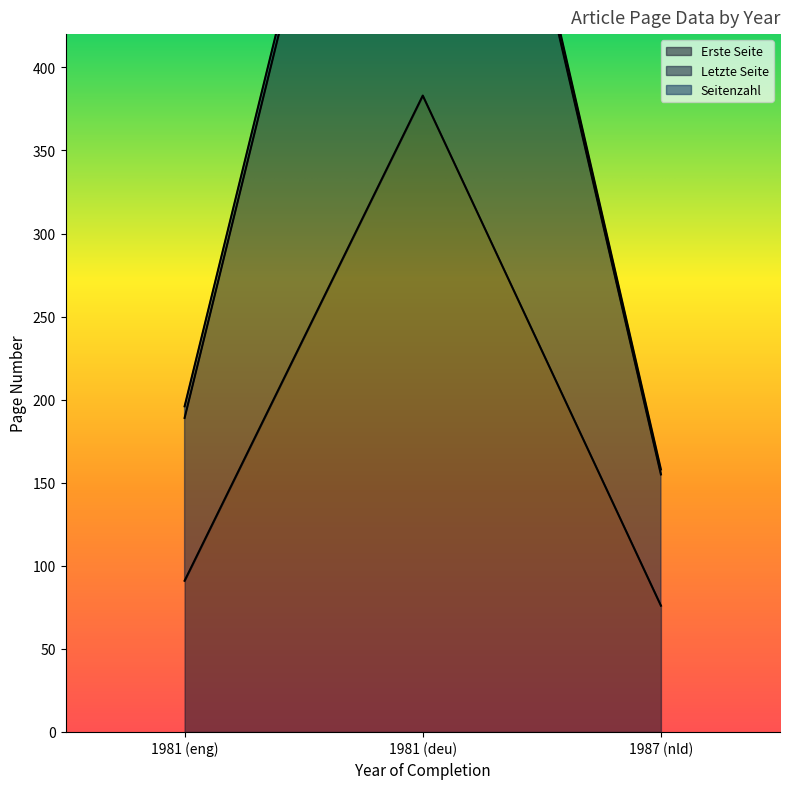

True or false: Letzte Seite has a value of 1203 at 1981 (deu).

False